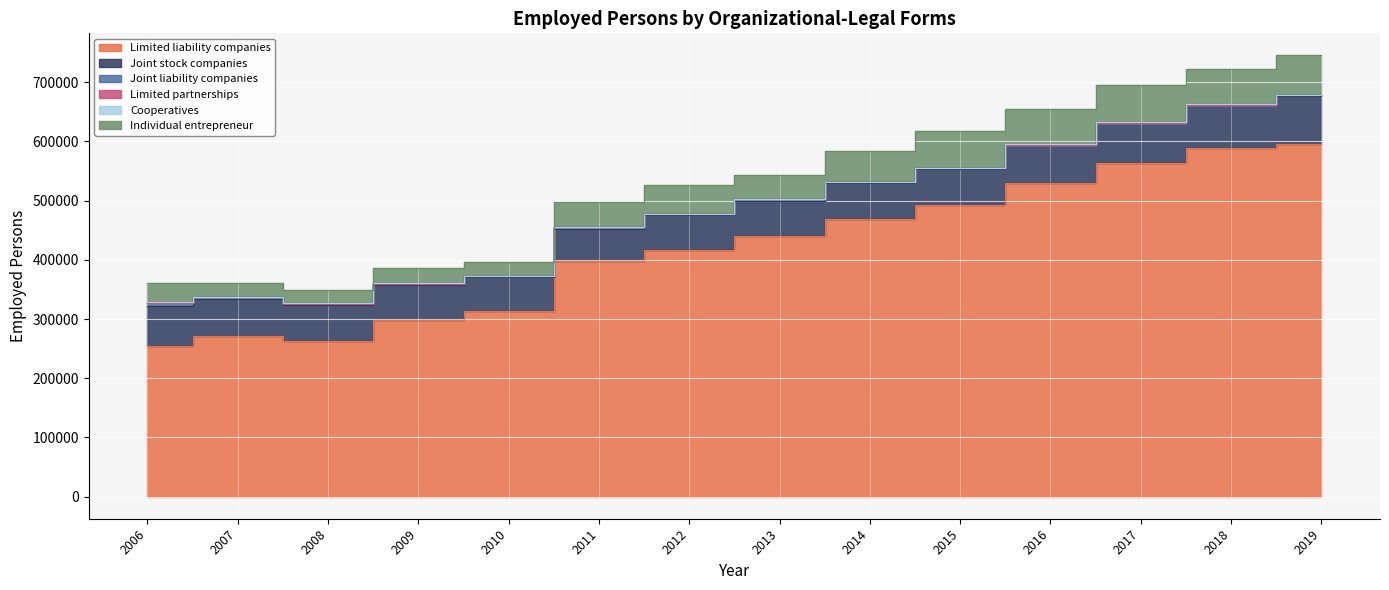

What is the sum of all Individual entrepreneur values?

622258